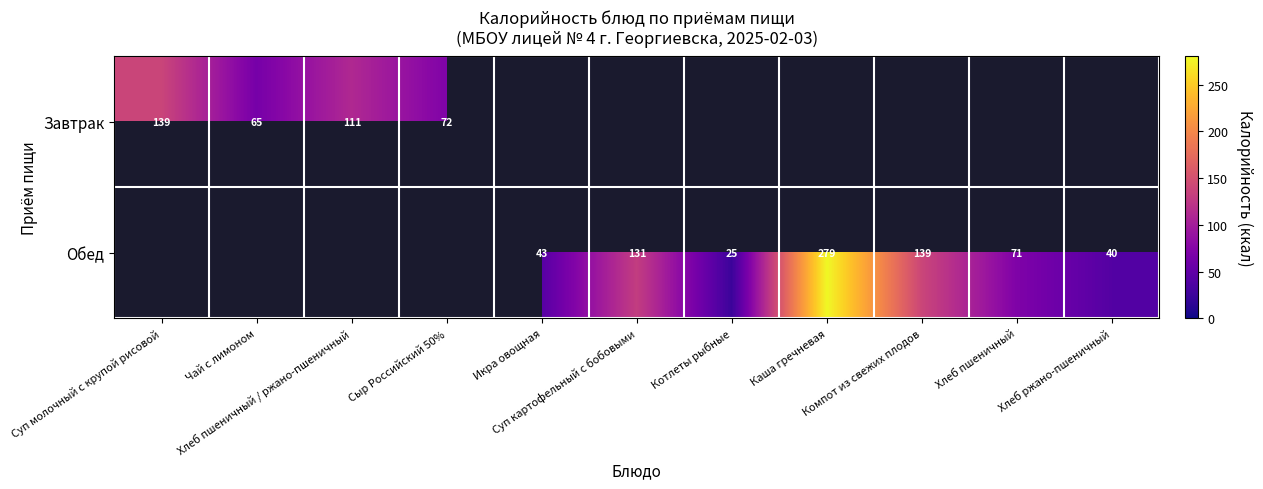

Which series has the widest spread of values?

Обед